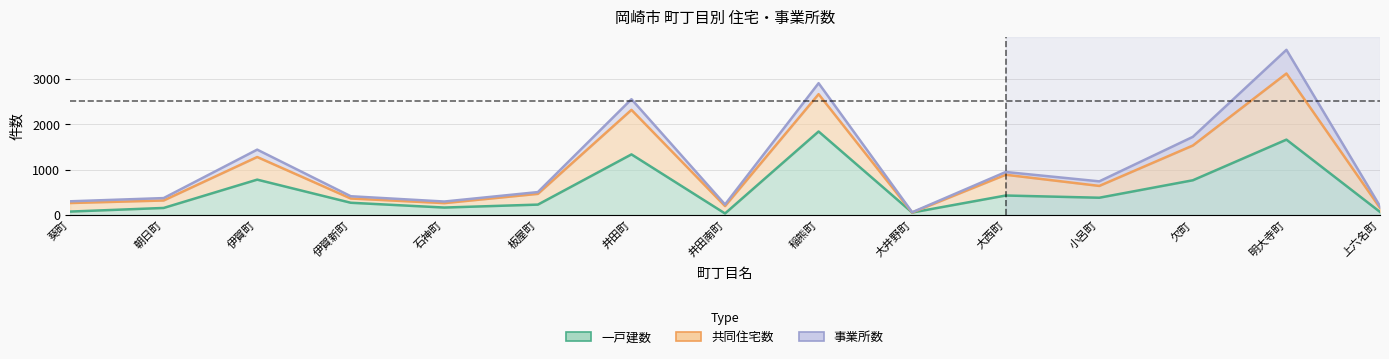

At which category is the sum across all series the highest?

明大寺町